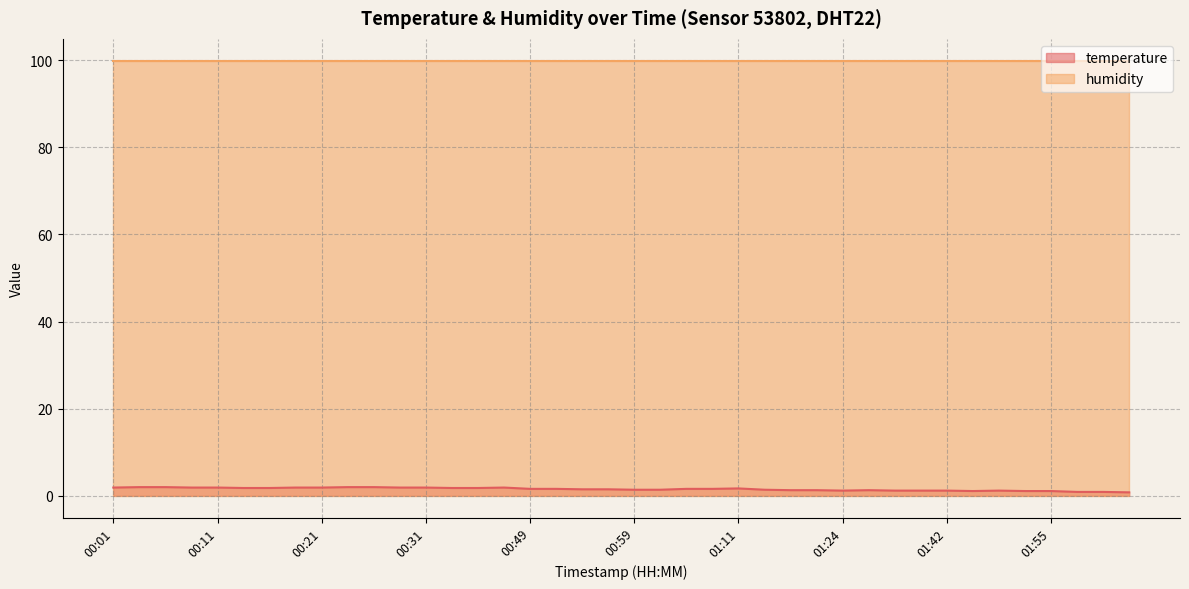

How many lines are shown in the chart?

2